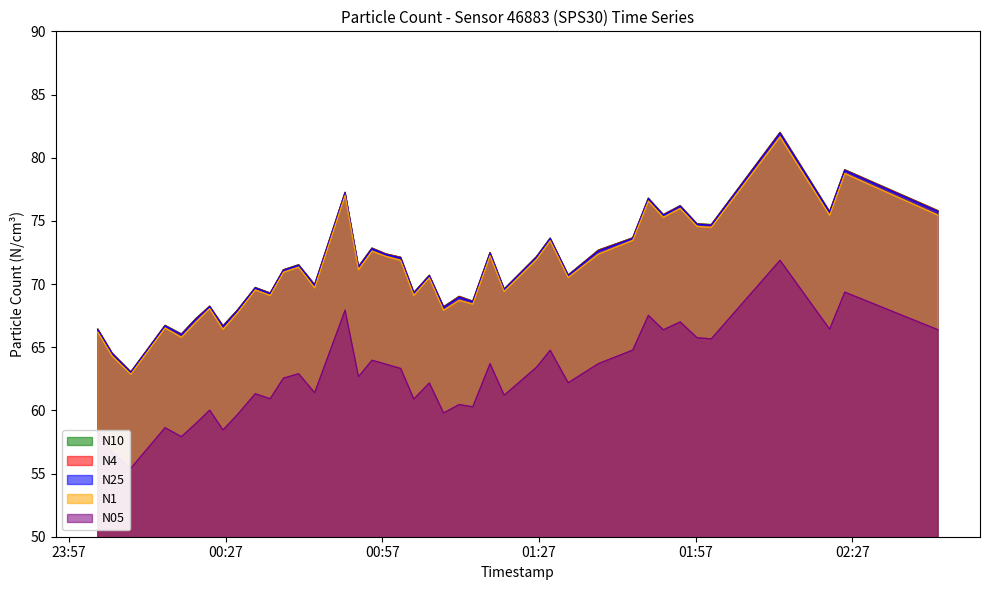

Which series has the widest spread of values?

N10